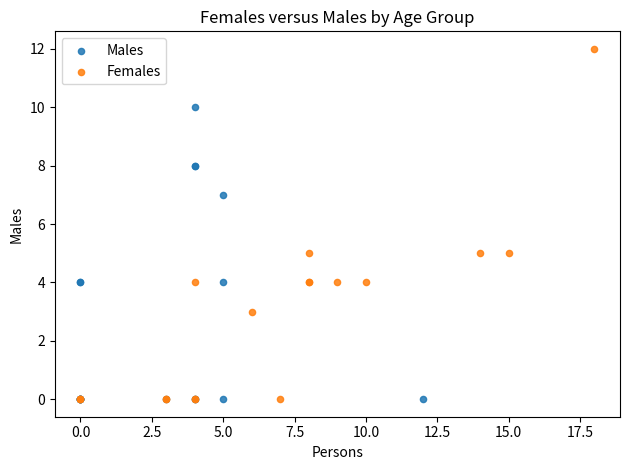

Which series contains the highest Y value?

Females